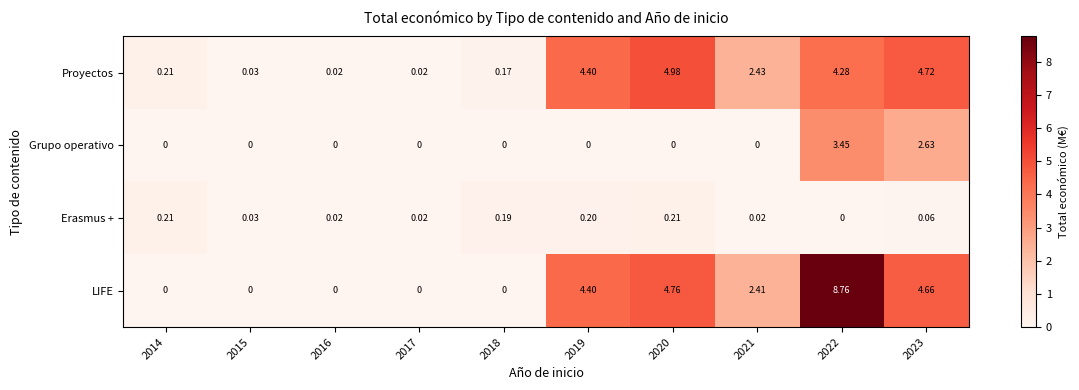

Which series has the largest range (max minus min)?

LIFE